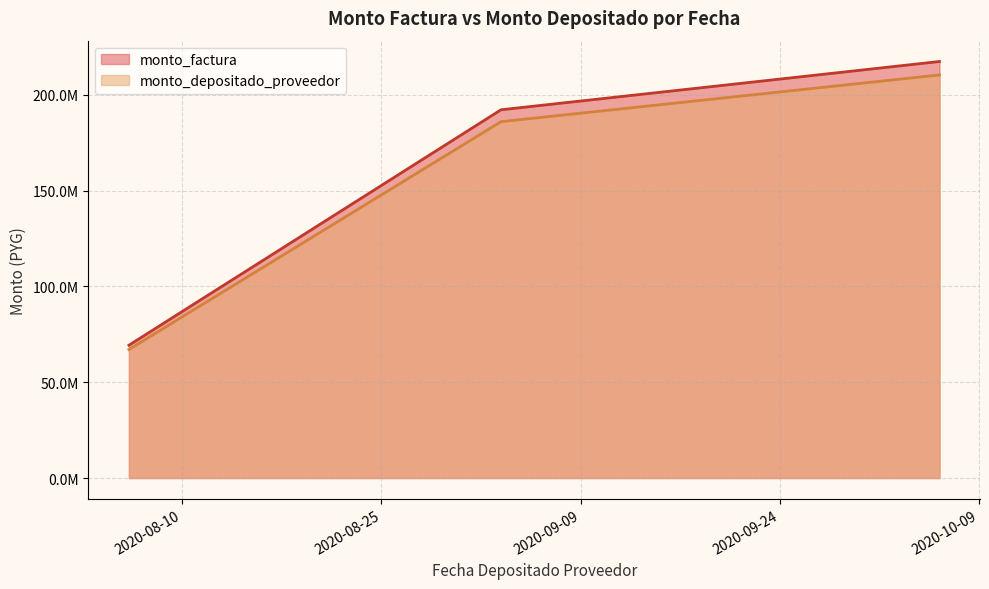

What are all the series names shown in the legend?

monto_factura, monto_depositado_proveedor